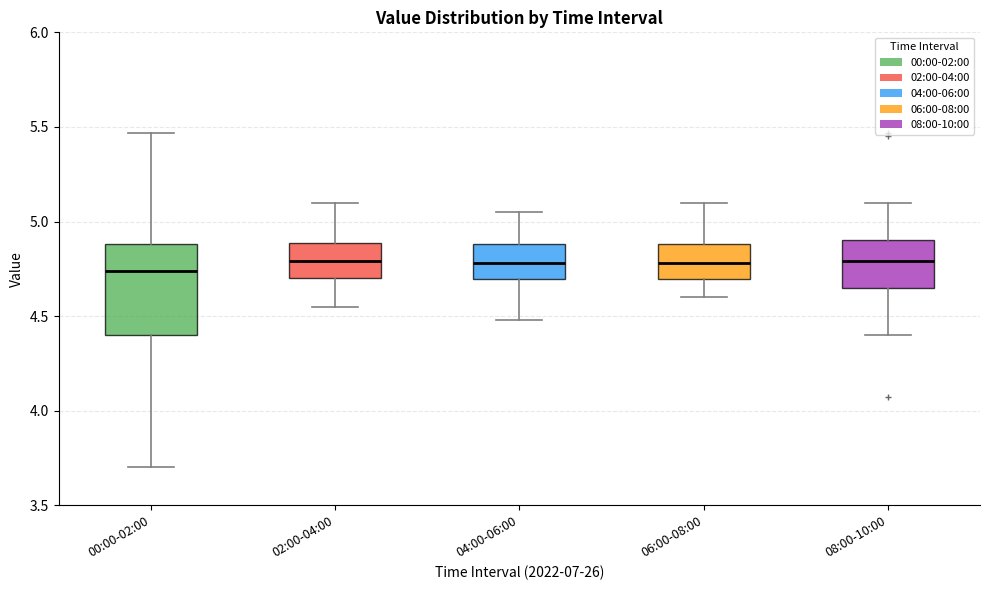

Reading left to right, read every box against the y-axis: the position of its median line, the range the box covers, and the ends of its whiskers. The values are not printed on the chart, so give them approximately, as read against the axis.

00:00-02:00: median 4.75, box 4.40 to 4.90, whiskers 3.70 to 5.45
02:00-04:00: median 4.80, box 4.70 to 4.90, whiskers 4.55 to 5.10
04:00-06:00: median 4.80, box 4.70 to 4.90, whiskers 4.50 to 5.05
06:00-08:00: median 4.80, box 4.70 to 4.90, whiskers 4.60 to 5.10
08:00-10:00: median 4.80, box 4.65 to 4.90, whiskers 4.40 to 5.10